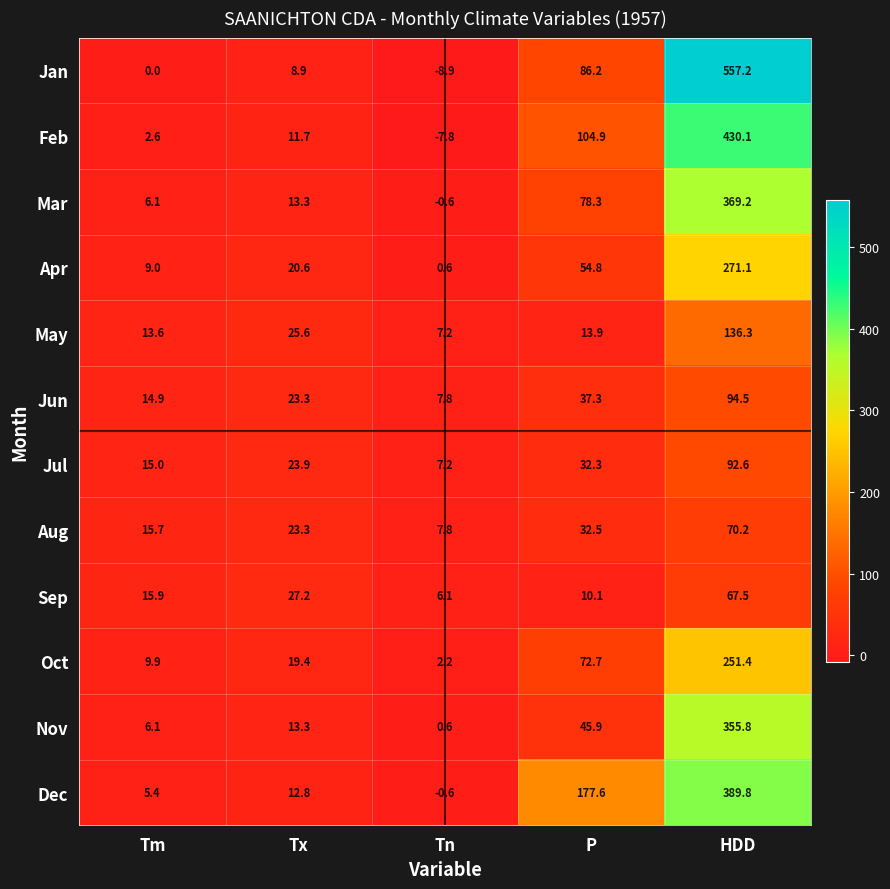

What is the total value across all series at Tx?

223.3